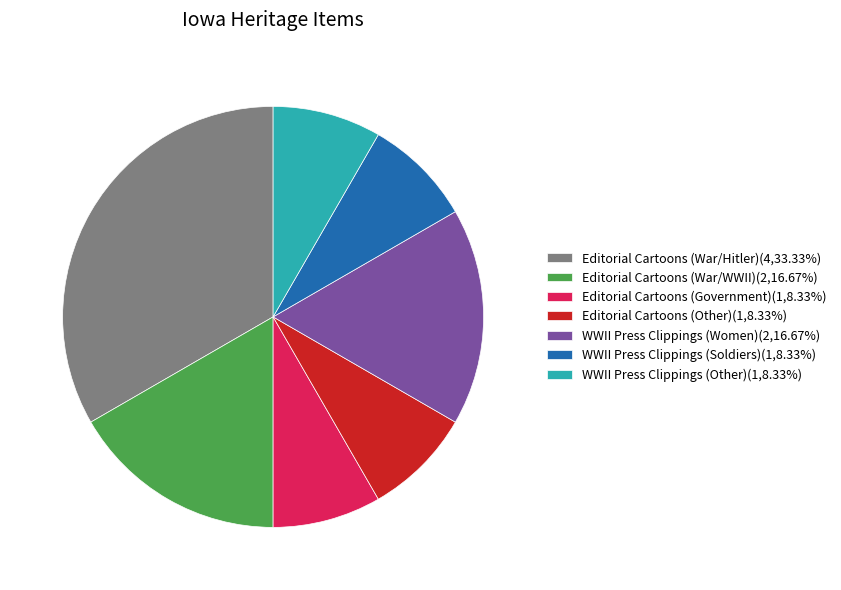

Is there any slice that represents more than half of the pie?

No